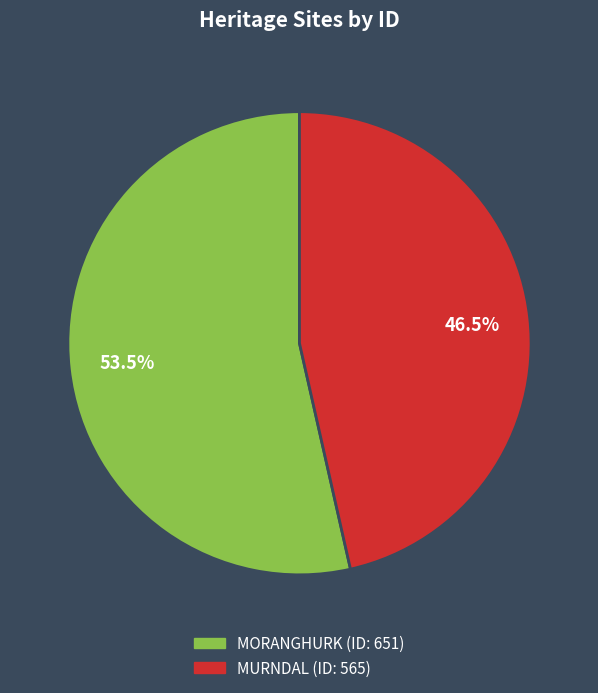

Which category accounts for the majority?

MORANGHURK